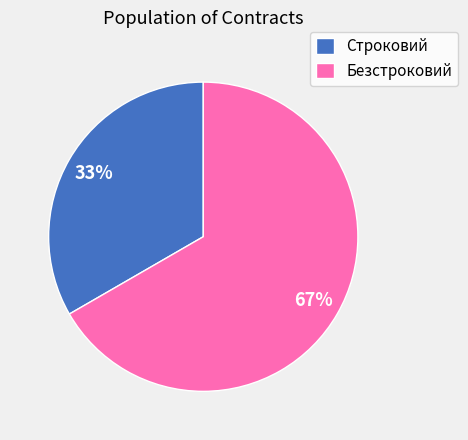

The Строковий slice represents 26% of the pie. True or false?

False